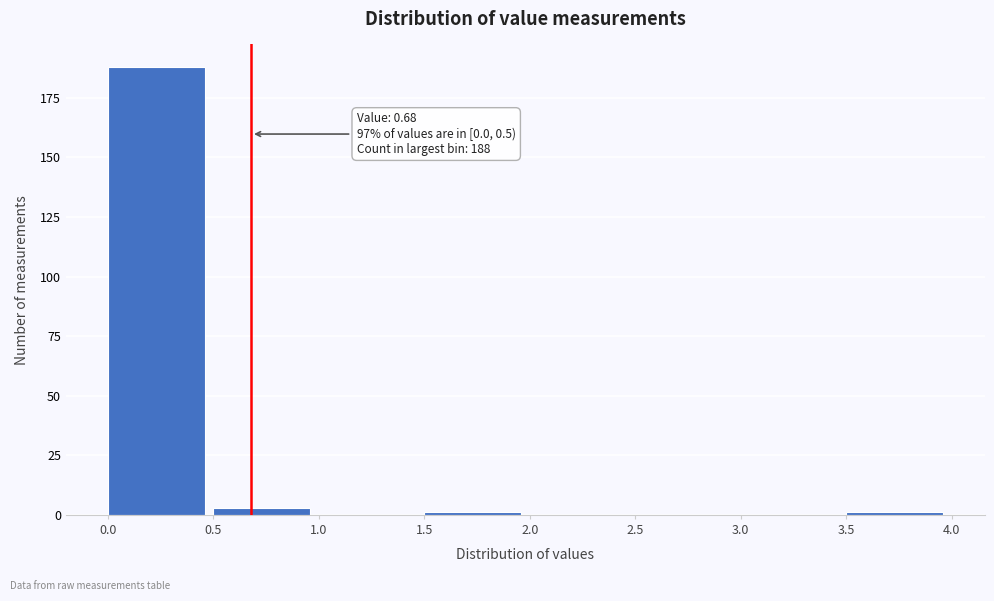

Which range on the x-axis has the tallest bar?

0.0 to 0.5